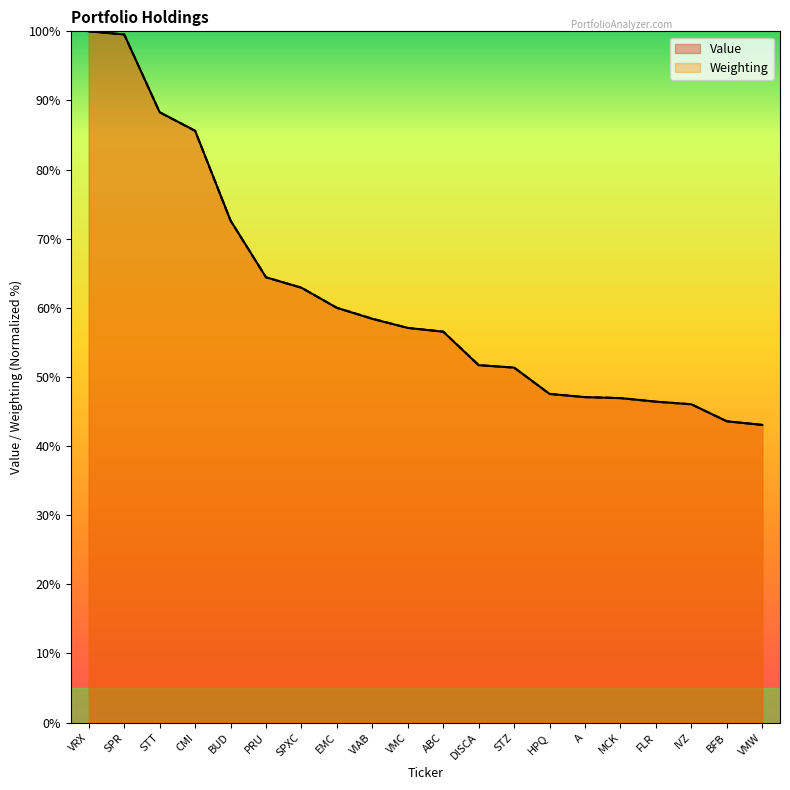

Which series ends up on top after the final intersection of Value and Weighting?

Weighting